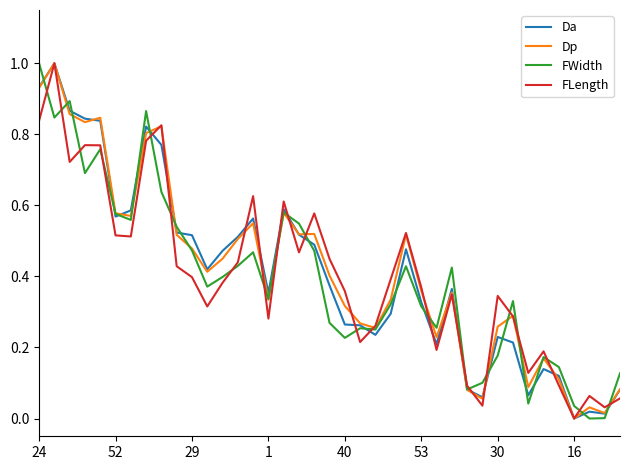

At how many categories does at least one series exceed 0?

39